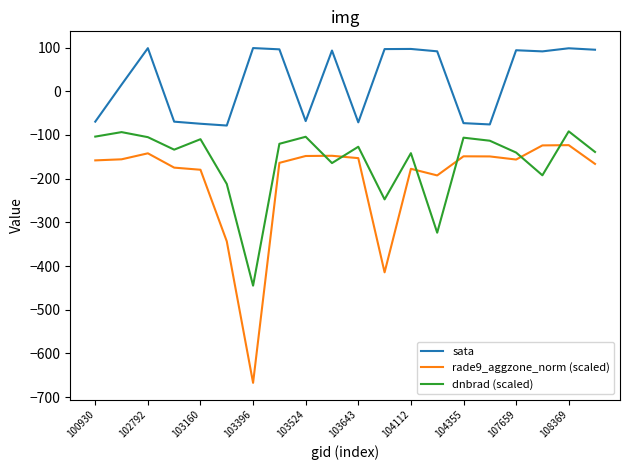

How many values in sata are above zero?

12